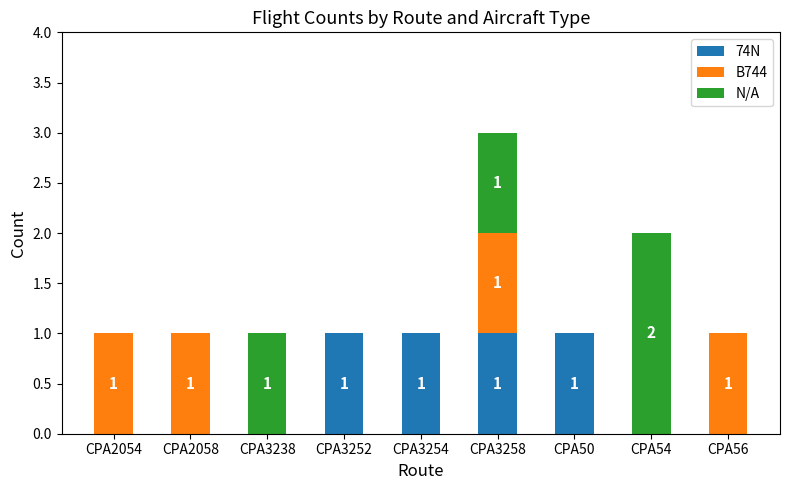

The 74N series shows 0 at CPA54. True or false?

True